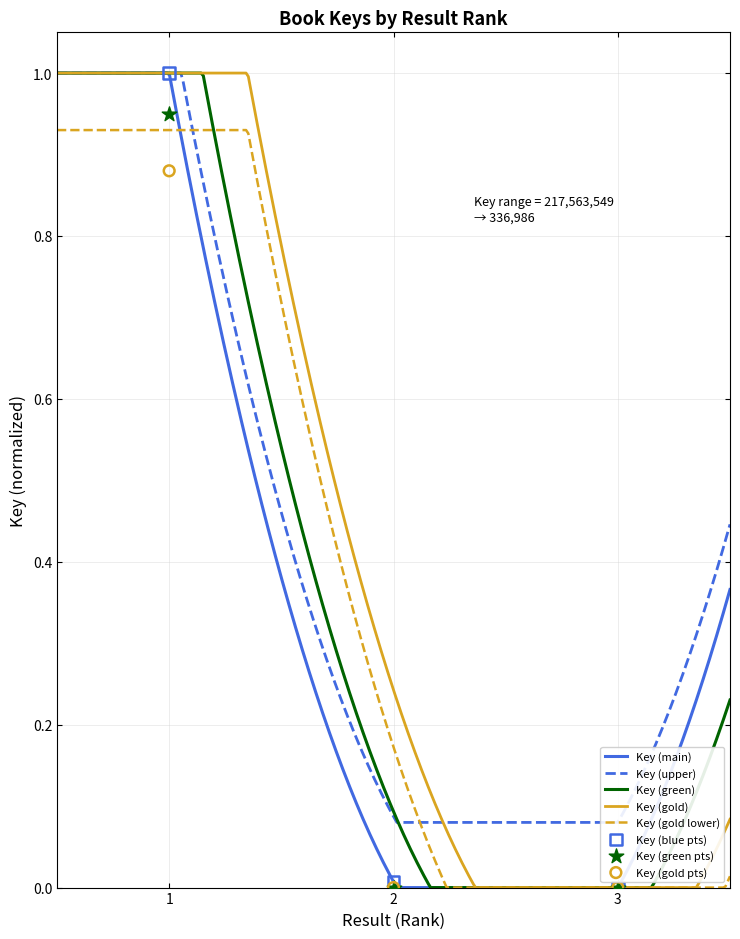

What is the change in value from 1 to 2?

-1.0